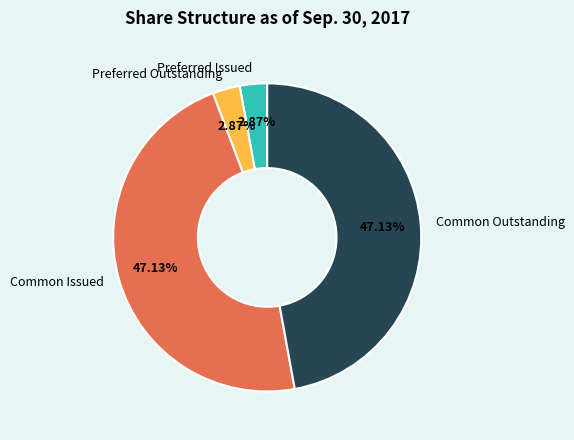

Do Common Issued and Common Outstanding together represent more than half of the pie?

Yes